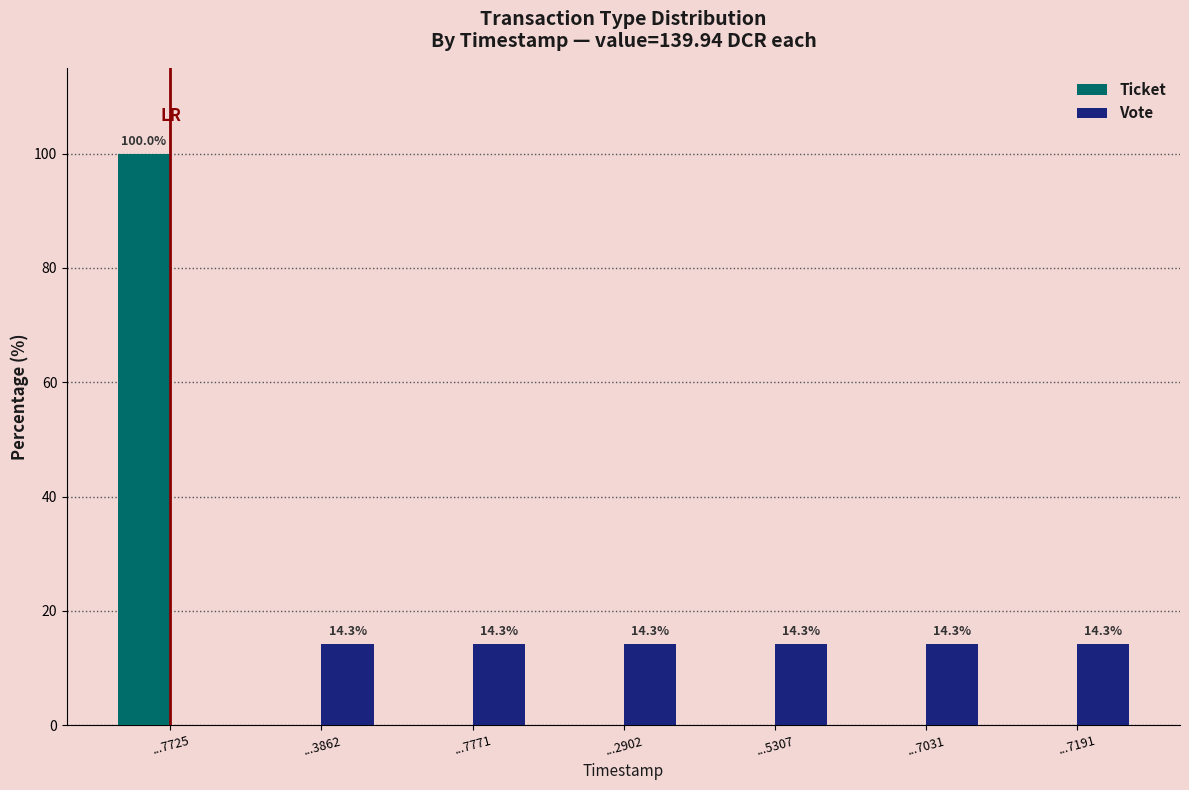

What value does the Vote series have at ...7191?

14.3